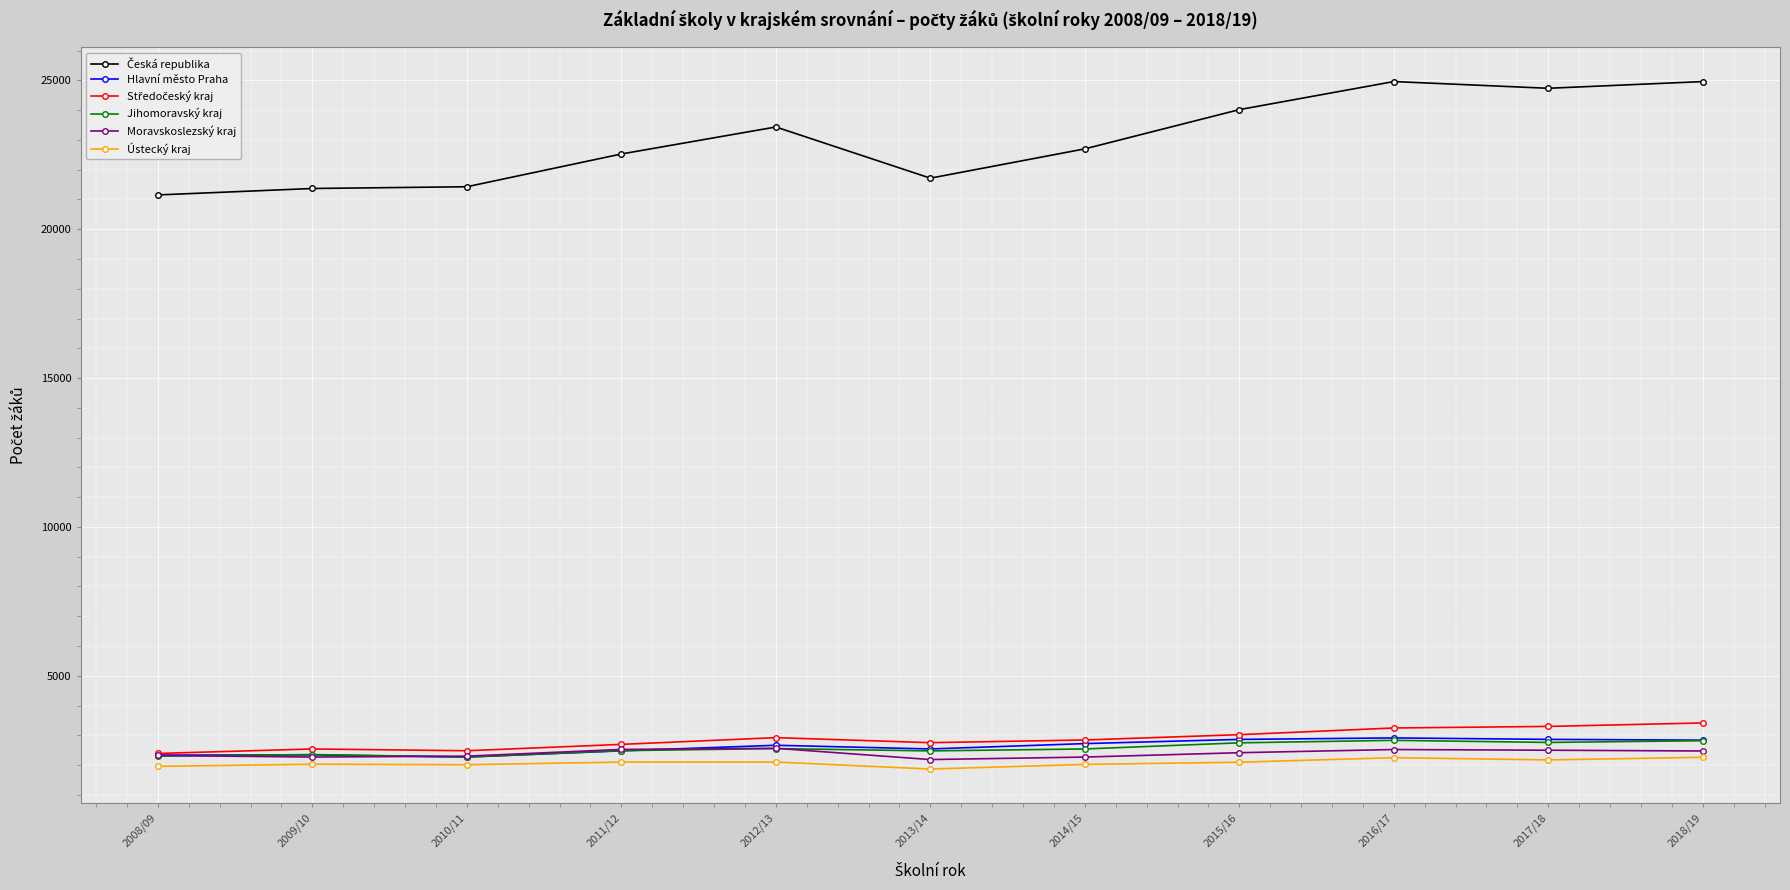

At how many categories does at least one series exceed 9027?

11